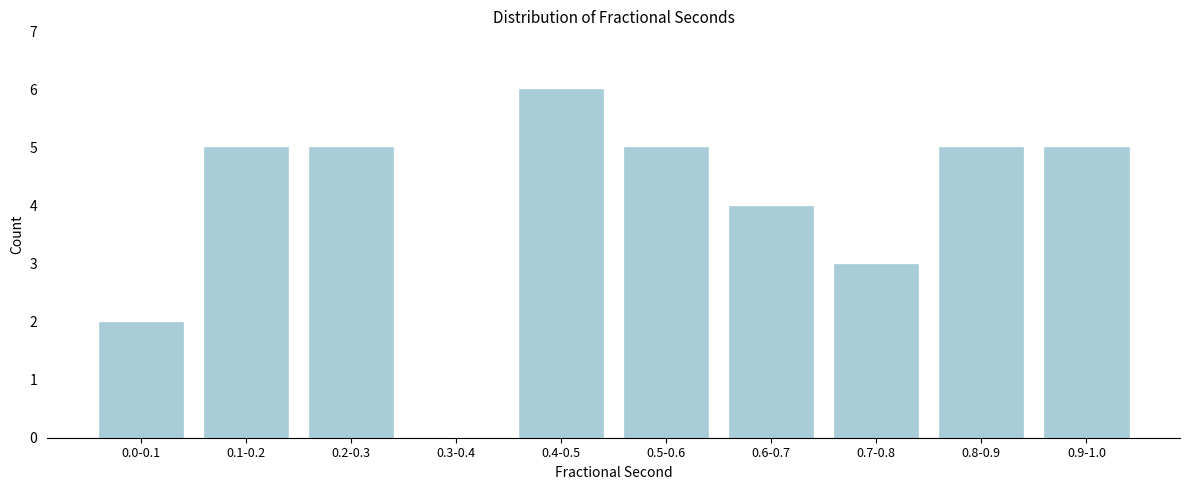

Reading right to left, what are all the values shown in this chart?

0.9-1.0=5	0.8-0.9=5	0.7-0.8=3	0.6-0.7=4	0.5-0.6=5	0.4-0.5=6	0.3-0.4=0	0.2-0.3=5	0.1-0.2=5	0.0-0.1=2